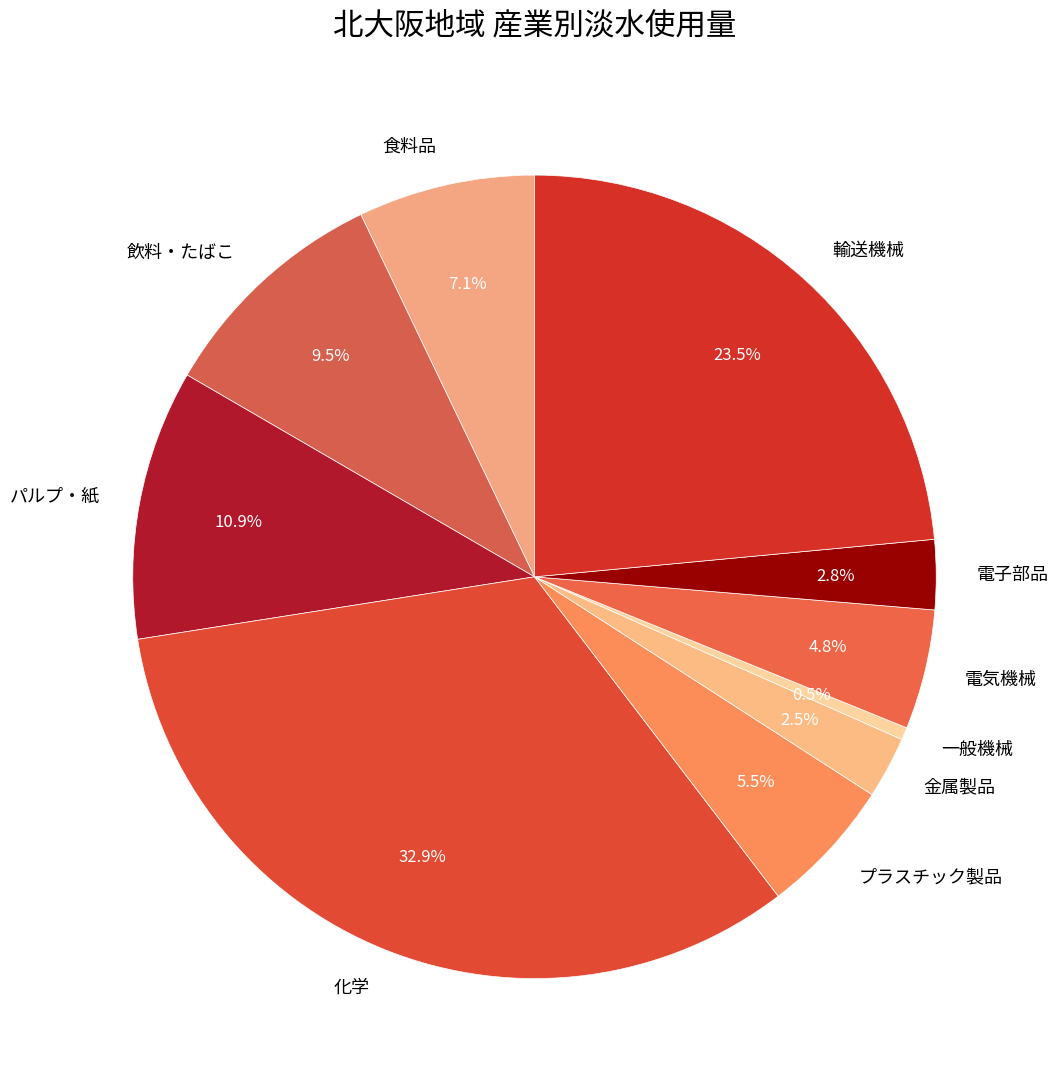

What percentage do 飲料・たばこ and 電子部品 together represent?

12.3%